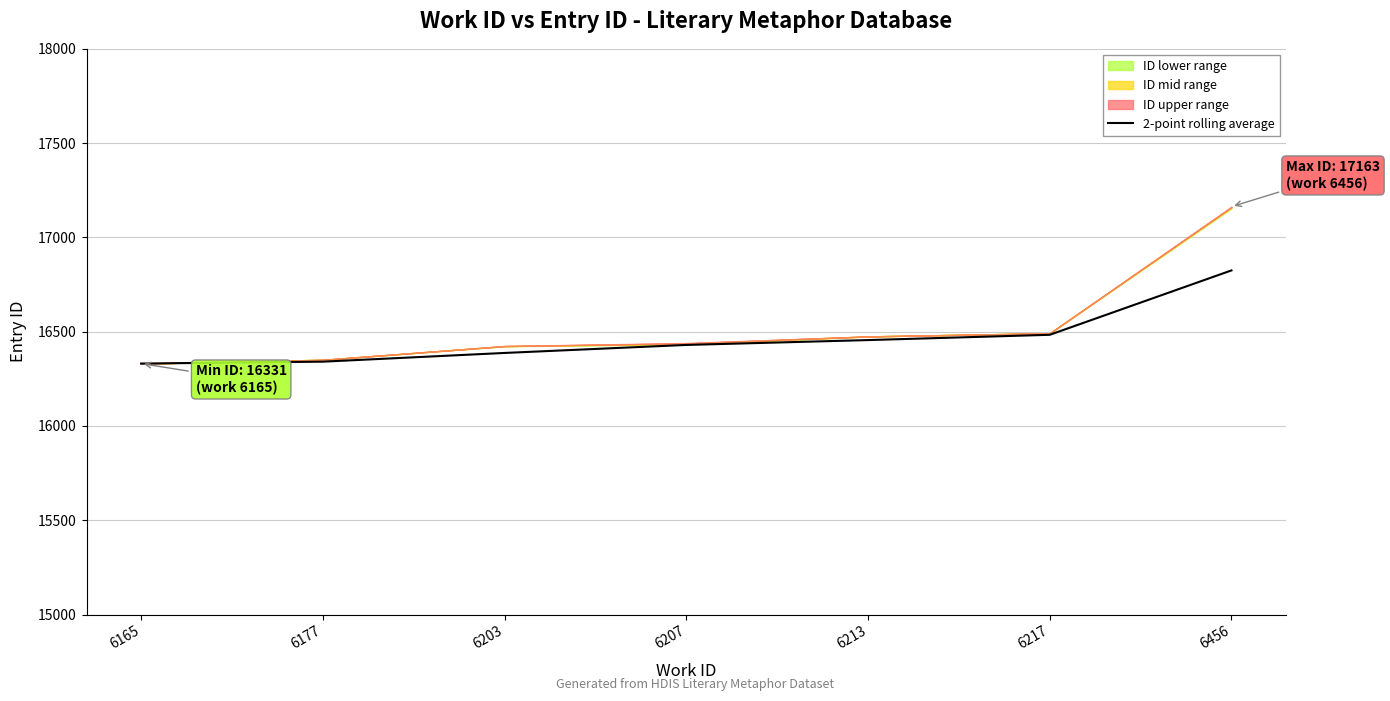

Is it true that the value at 6165 is 5548.0?

False